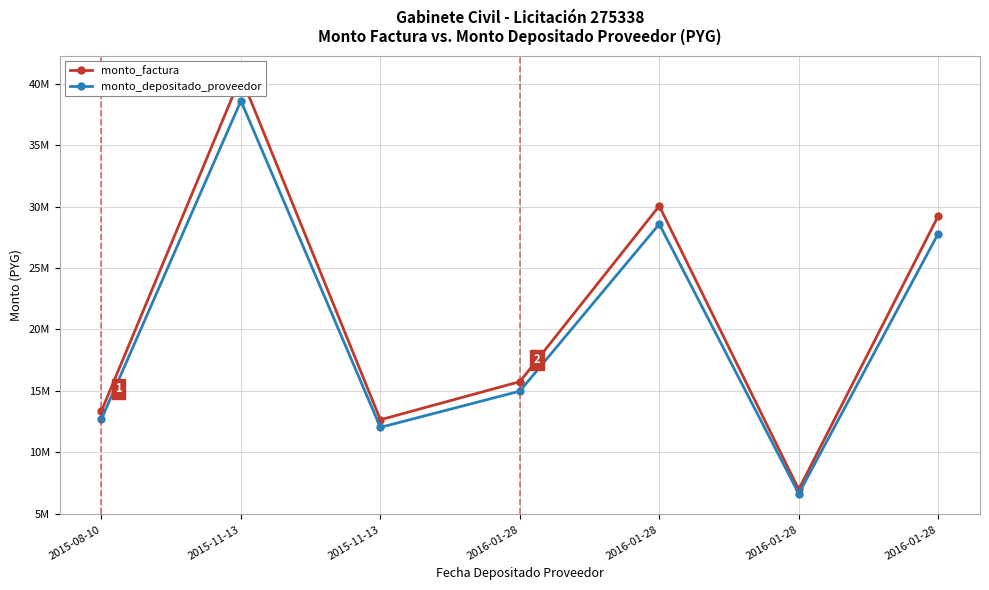

Reading right to left, extract all data points from this chart.

monto_factura: 2016-01-28=29221410	2016-01-28=6963220	2016-01-28=30047895	2016-01-28=15741440	2015-11-13=12638880	2015-11-13=40598175	2015-08-10=13360000
monto_depositado_proveedor: 2016-01-28=27789030	2016-01-28=6621896	2016-01-28=28575002	2016-01-28=14969822	2015-11-13=12019345	2015-11-13=38608126	2015-08-10=12705117